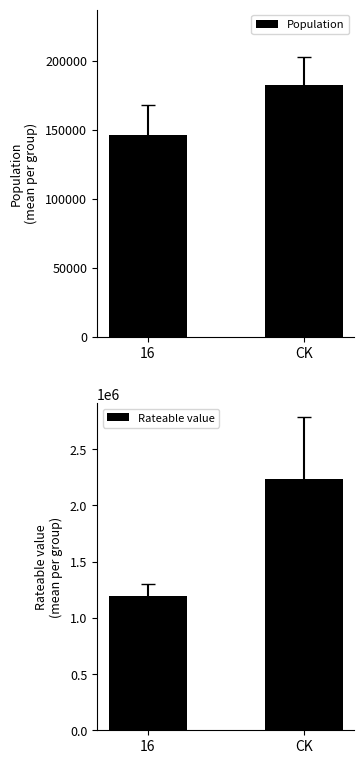

What is the label of the 1st bar from the right?

CK